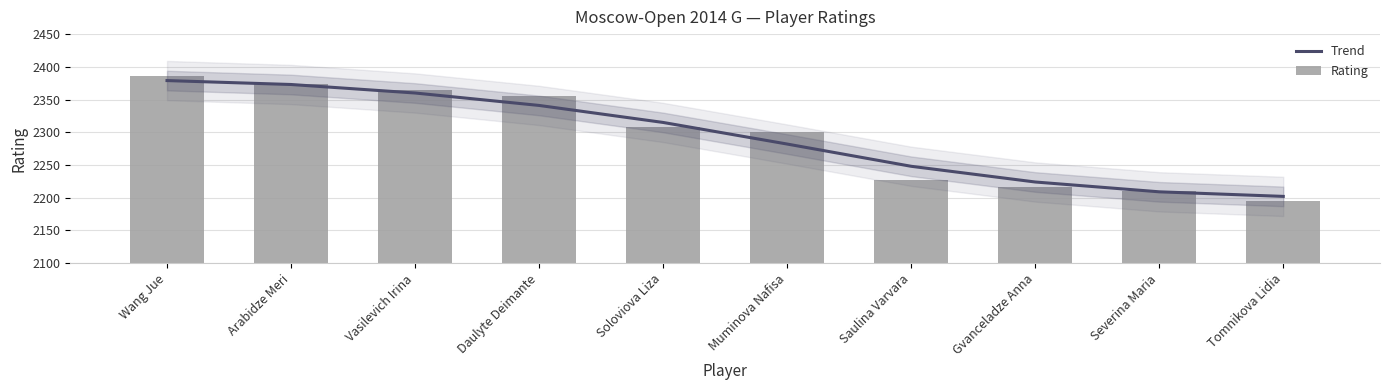

What is the maximum value shown in the chart?

2386